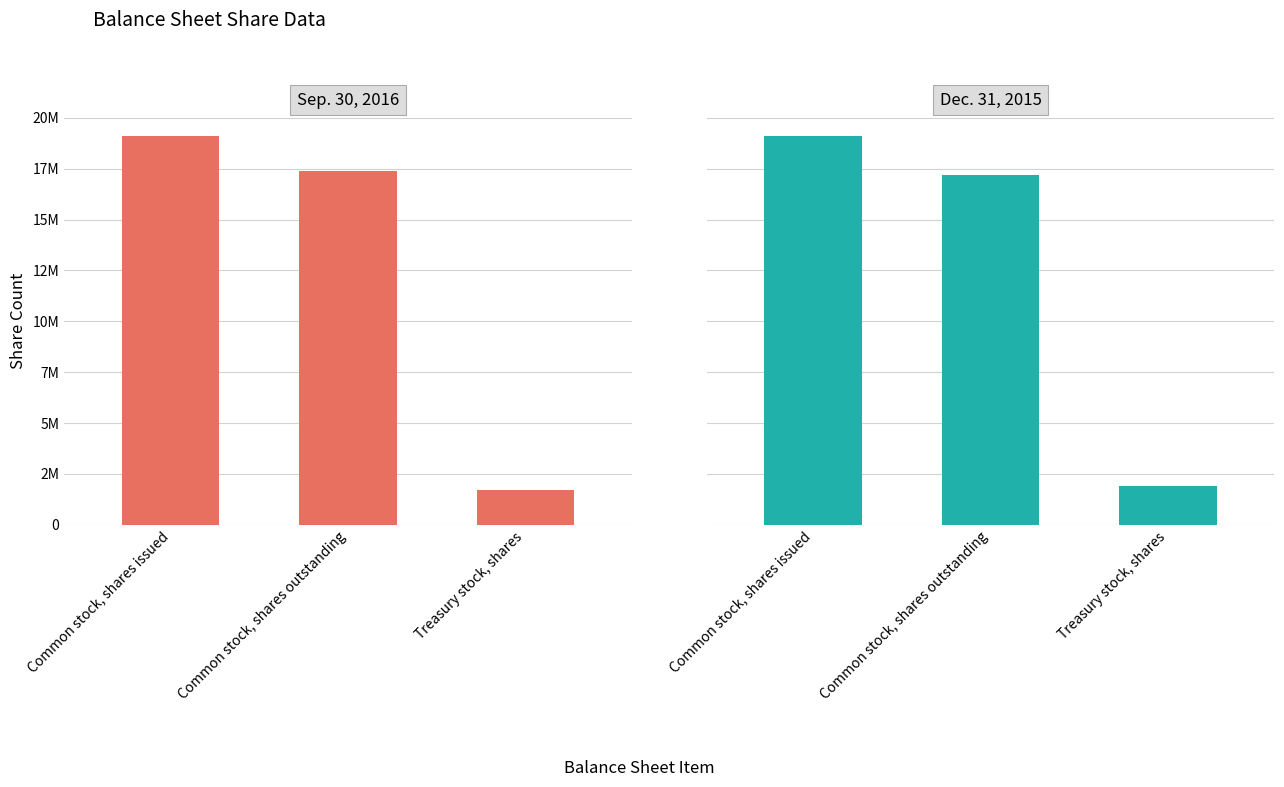

Reading left to right, extract all data points from this chart.

Sep. 30, 2016: Common stock, shares issued=19096300	Common stock, shares outstanding=17363164	Treasury stock, shares=1733136
Dec. 31, 2015: Common stock, shares issued=19096300	Common stock, shares outstanding=17202699	Treasury stock, shares=1893601